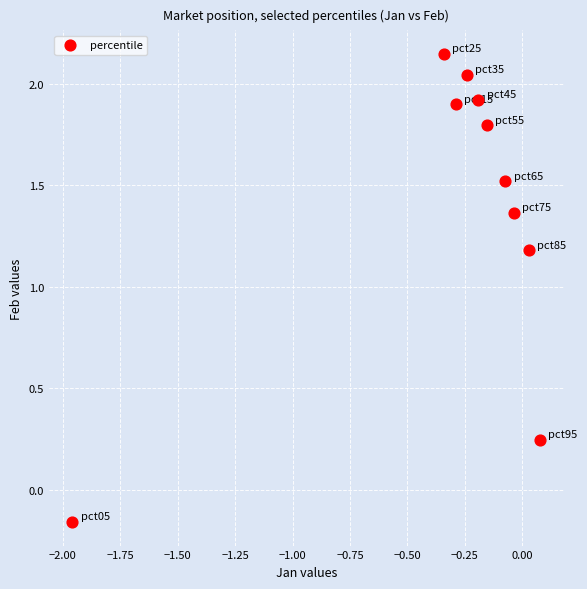

What is the average X value?

-0.3